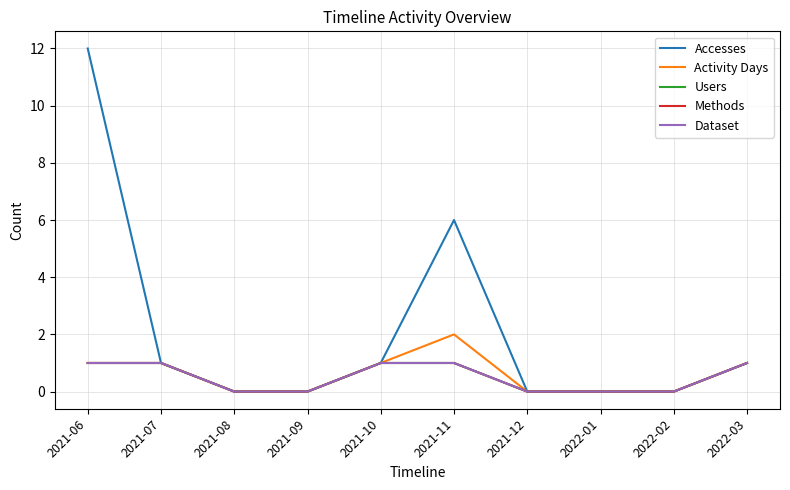

What is the highest value of the Users series?

1